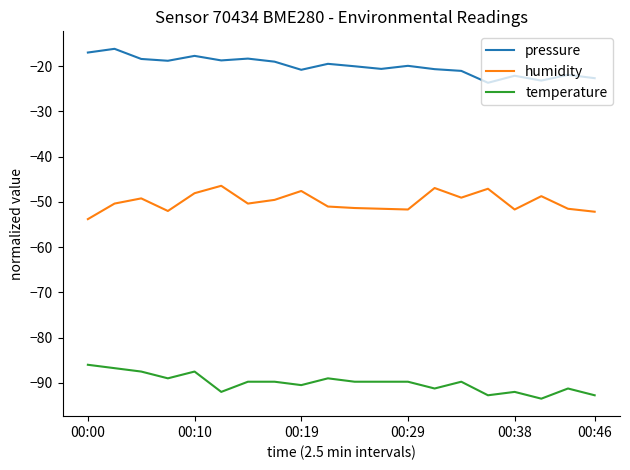

In humidity, how many points are lower than both neighbors (excluding endpoints)?

5